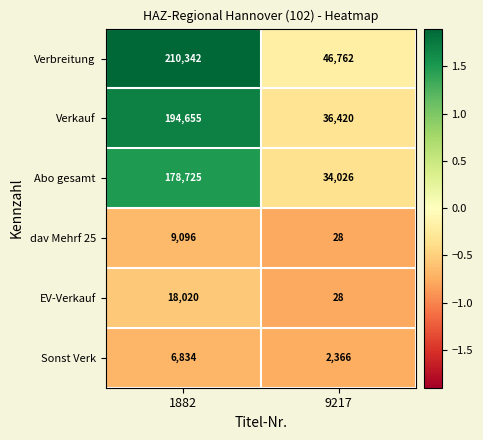

The dav Mehrf 25 series shows 9096 at 1882. True or false?

True